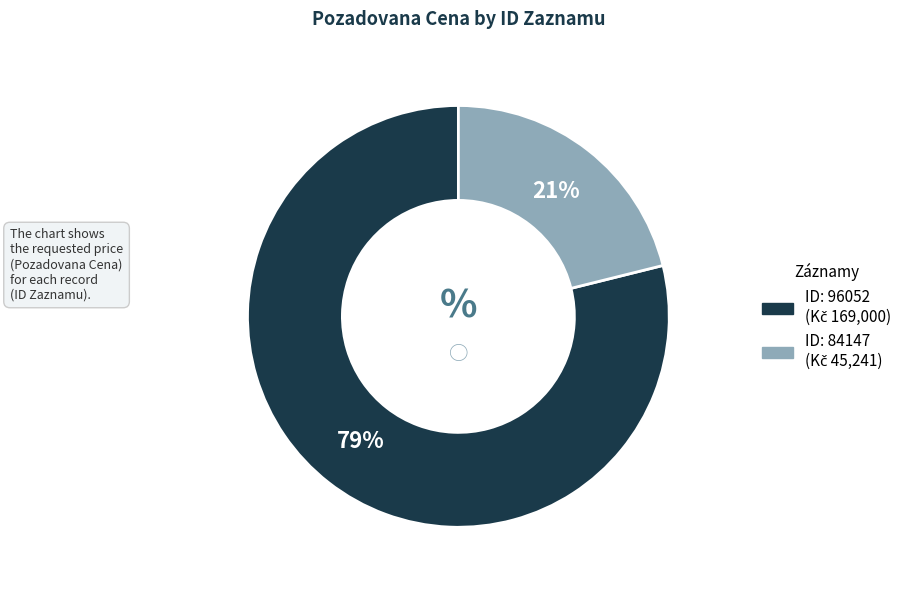

Is there any slice that represents more than half of the pie?

Yes